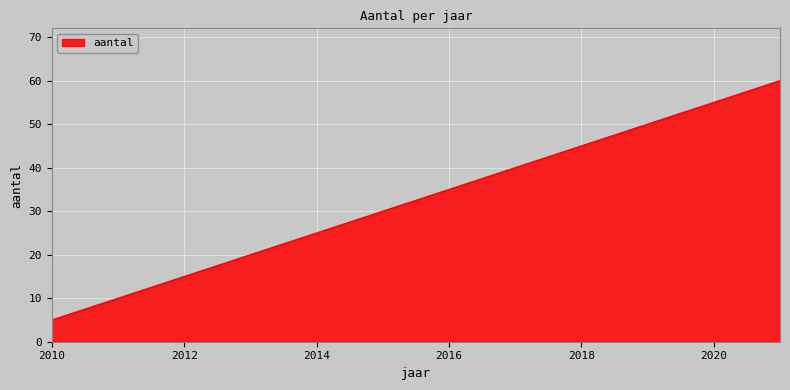

True or false: the data has more than 1 interior local peaks.

False